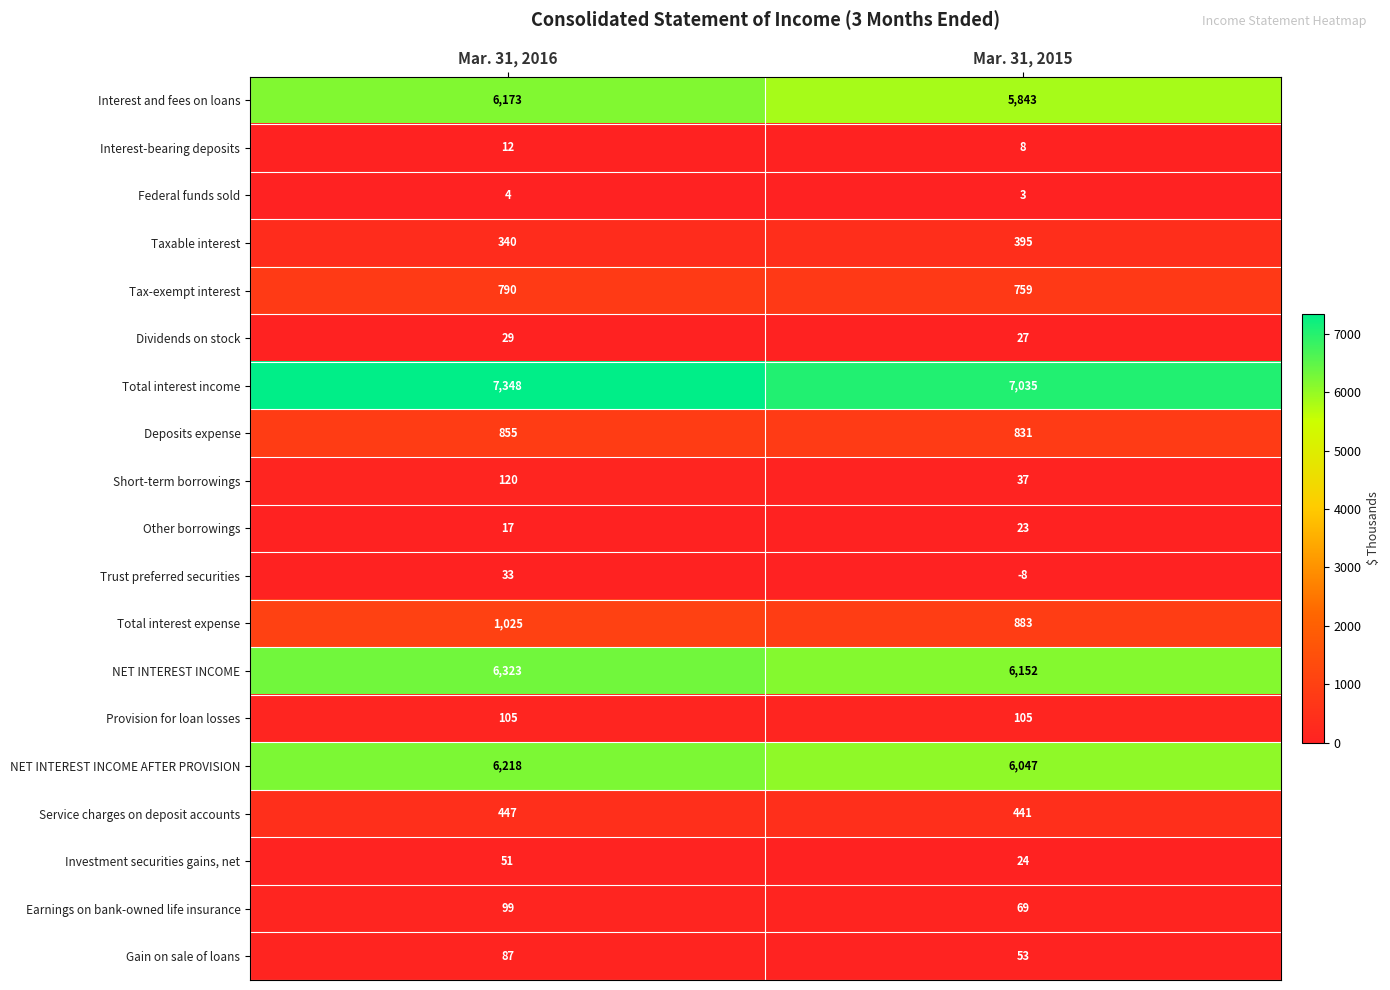

At which category does the chart reach its peak across all series?

Mar. 31, 2016